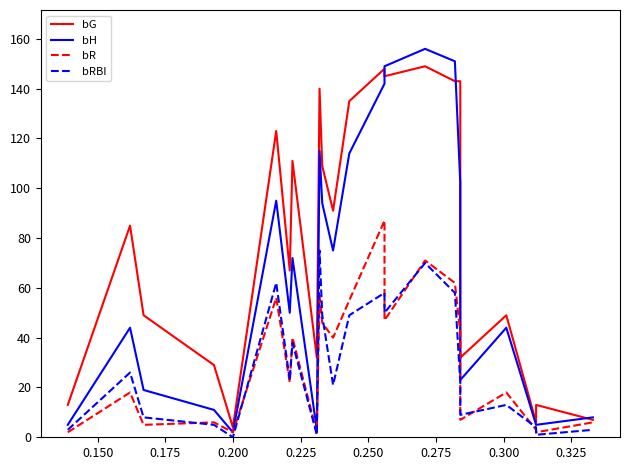

The value of bG at 17 is 203. True or false?

False